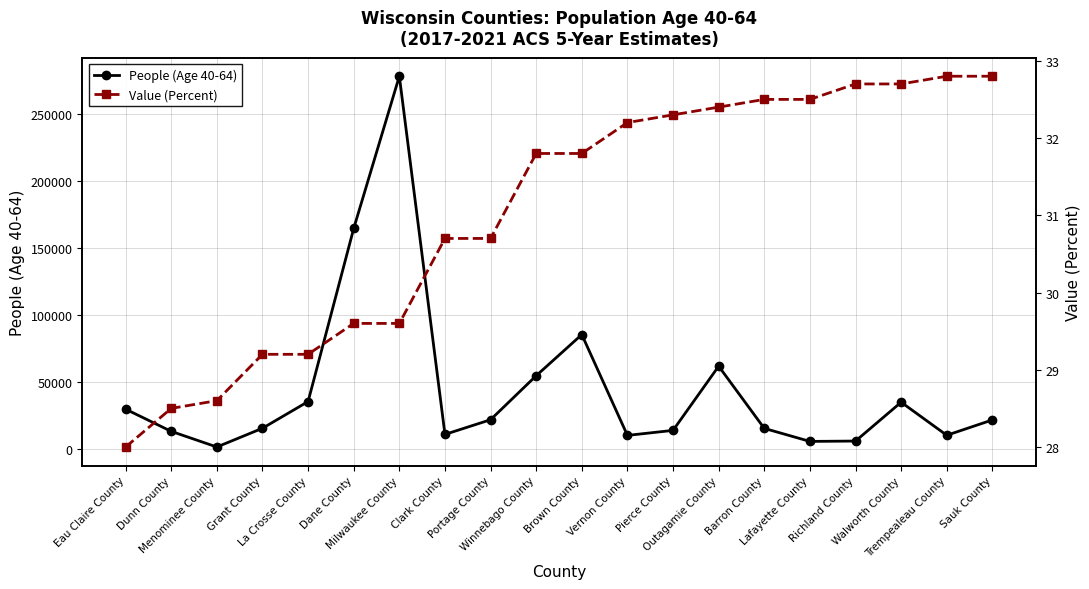

Where is People (Age 40-64) nearest to the value 139522?

Dane County